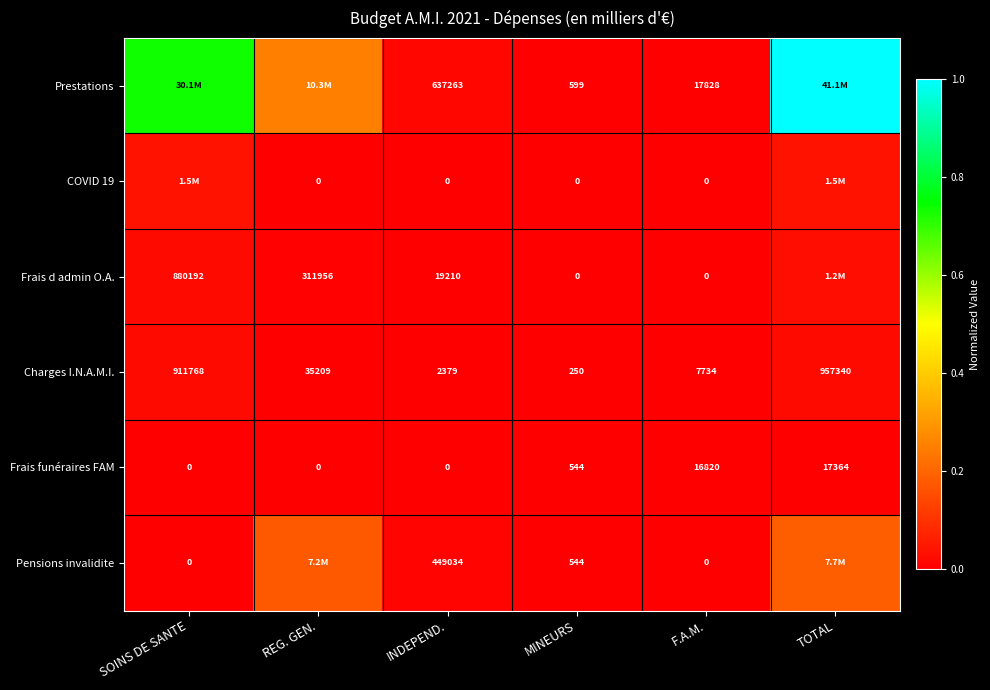

List the labels in order of Charges I.N.A.M.I. value, smallest first.

MINEURS, INDEPEND., F.A.M., REG. GEN., SOINS DE SANTE, TOTAL